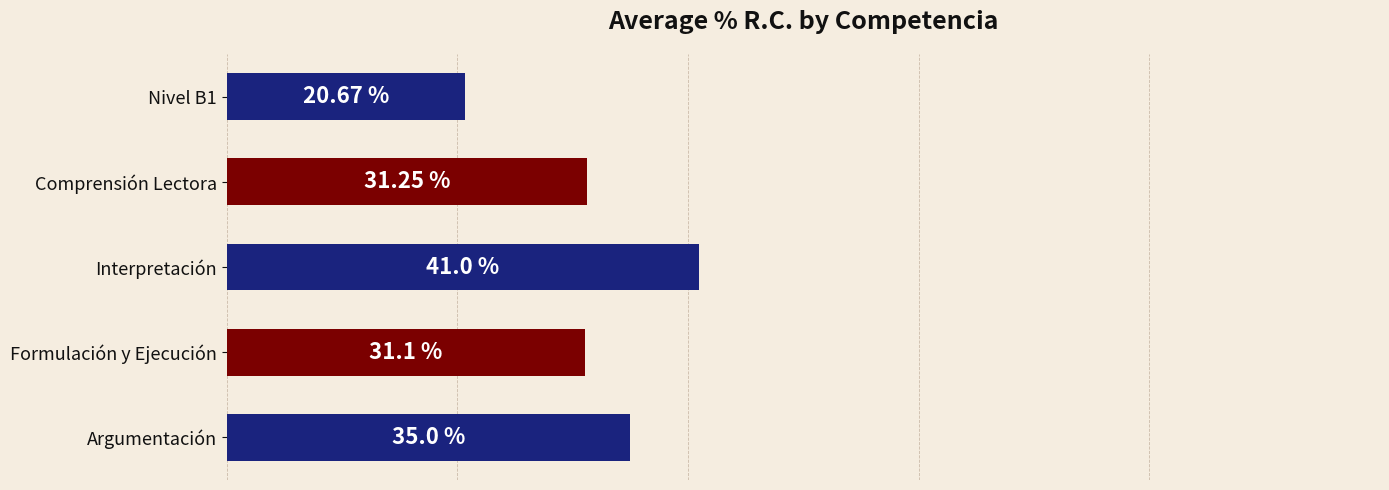

Where is the data nearest to the value 30?

Formulación y Ejecución